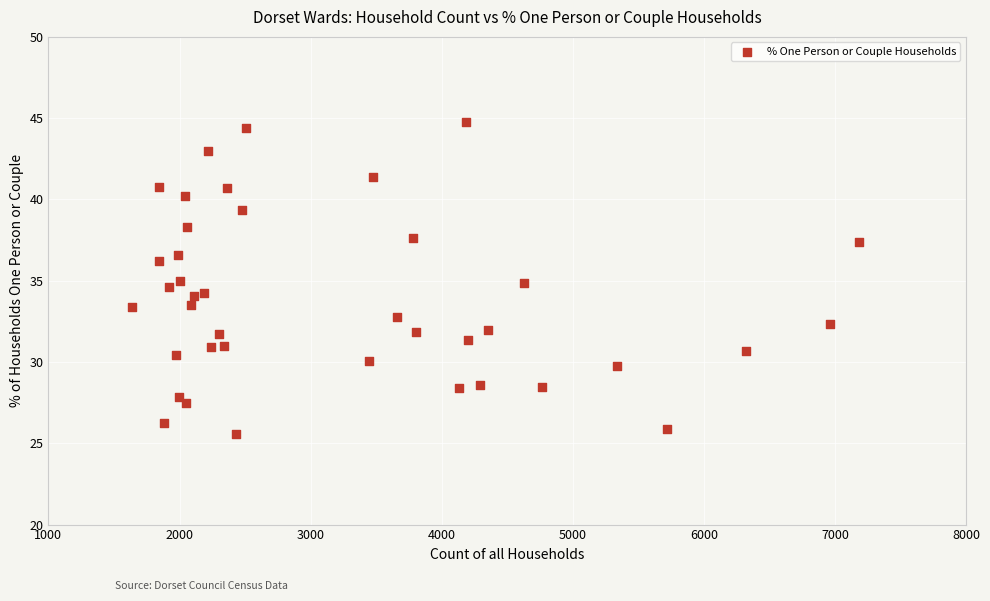

What is the range of X values (max minus min)?

5544.0